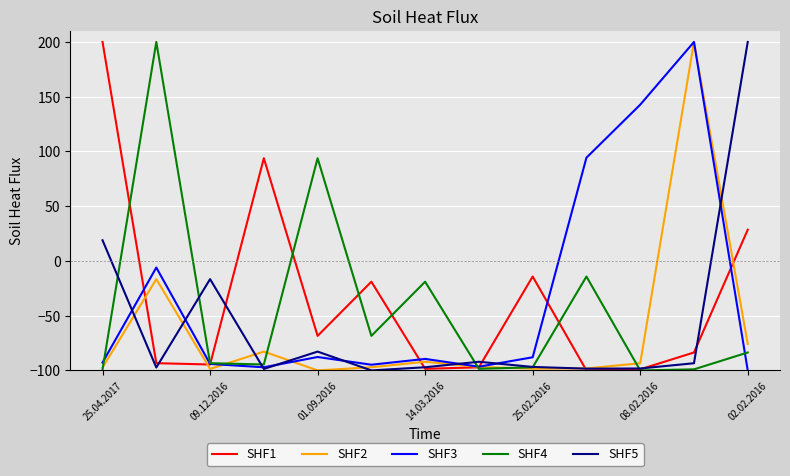

What is the greatest value displayed?

200.0